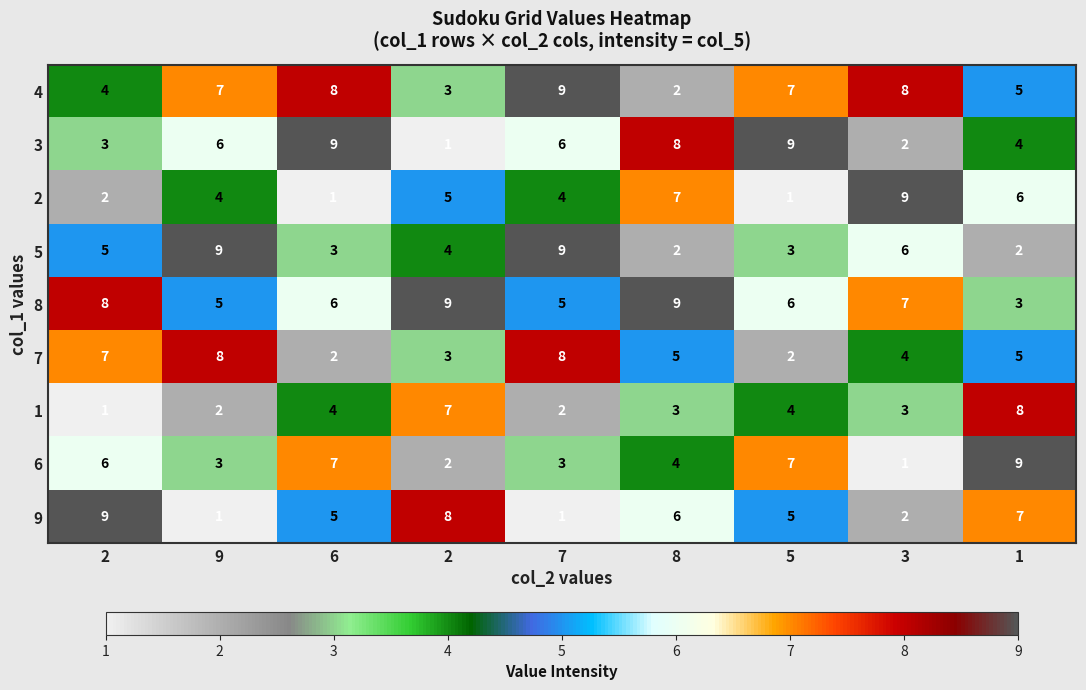

How many data points does each series have?

9